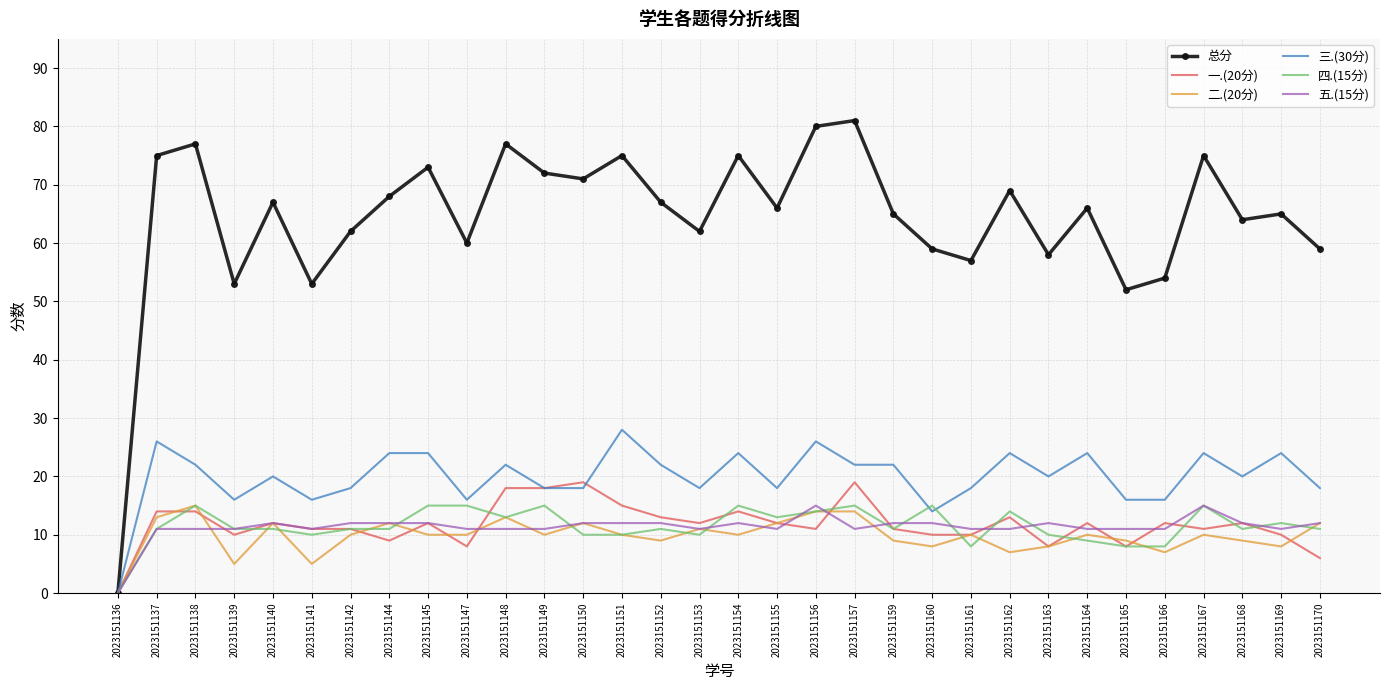

The 三.(30分) series shows 27 at 2023151163. True or false?

False